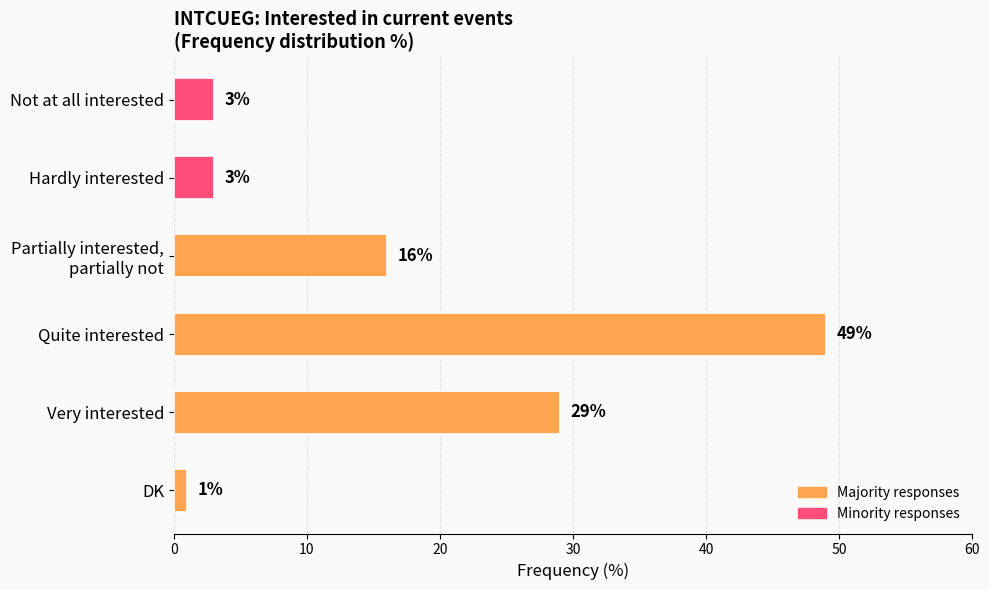

Reading top to bottom, extract all data points from this chart.

3	3	16	49	29	1